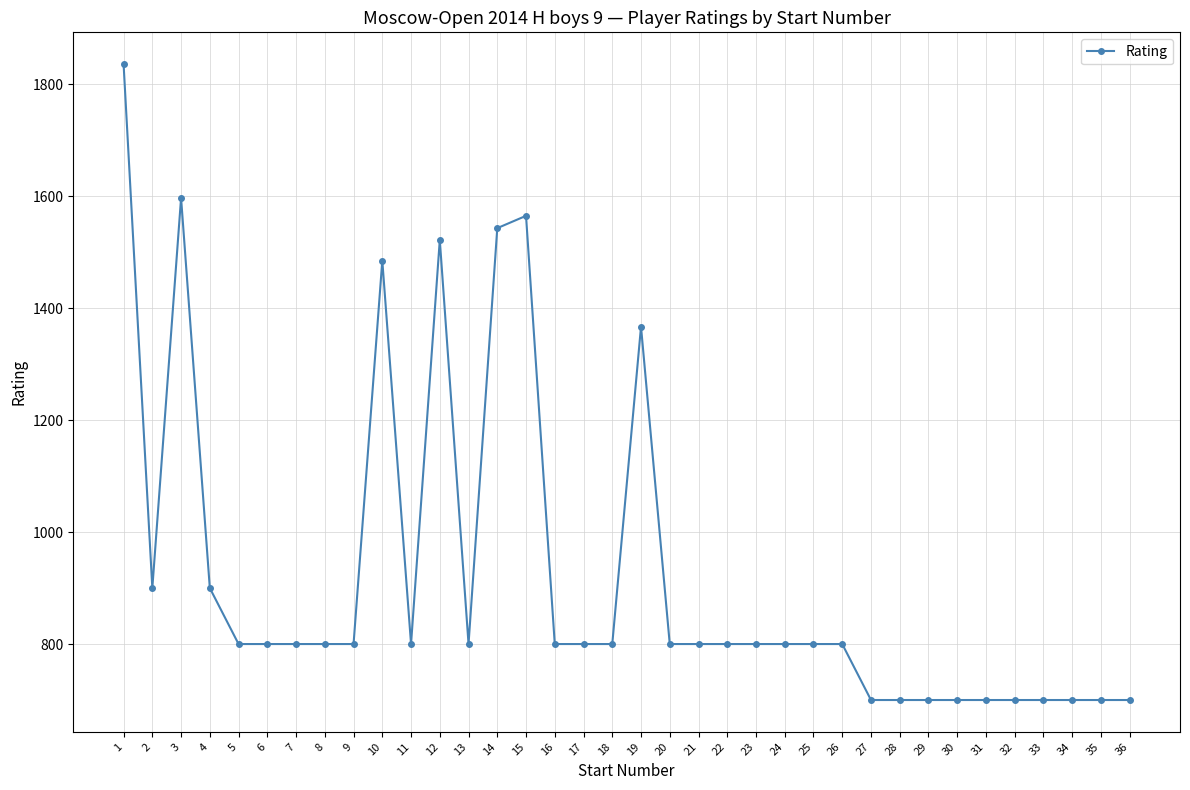

At which category does the data reach its first local valley?

2